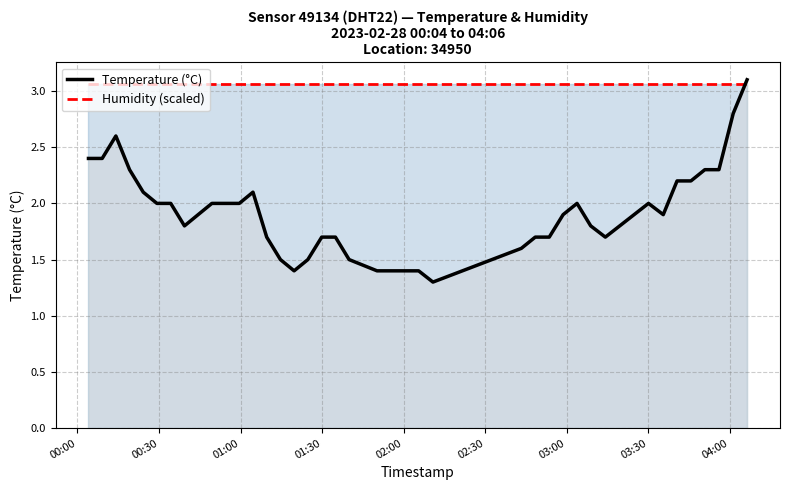

True or false: humidity and temperature cross at least once.

True